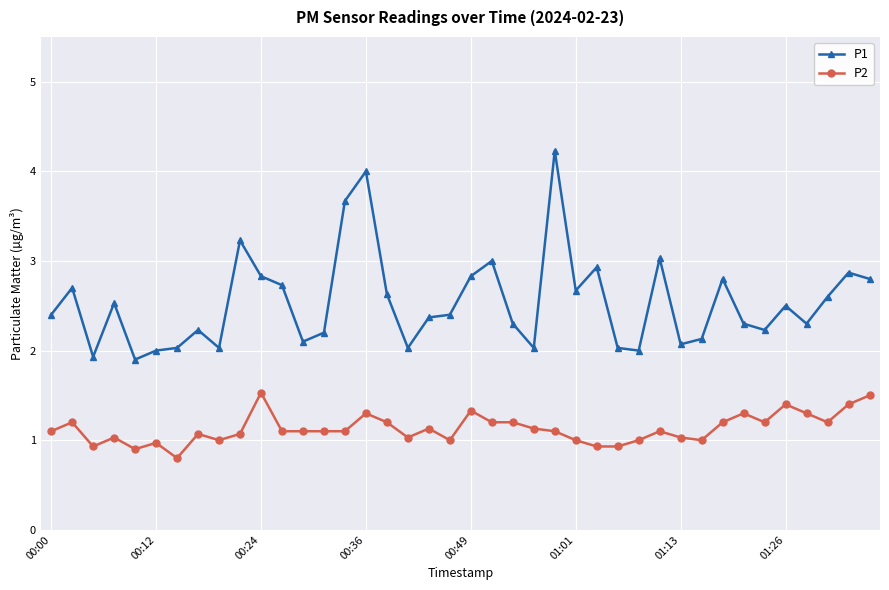

Rank the series by their average value, from lowest to highest.

P2, P1